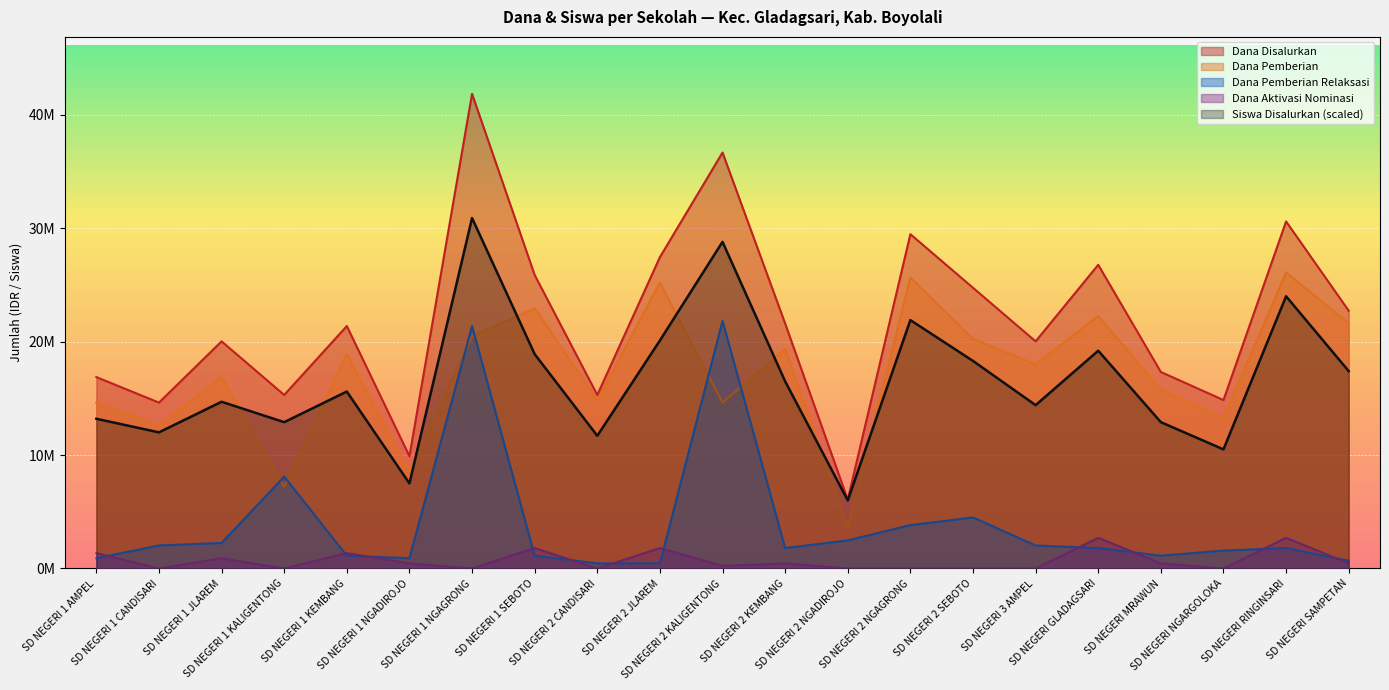

What are all the series names shown in the legend?

Dana Disalurkan, Dana Pemberian, Dana Pemberian Relaksasi, Dana Aktivasi Nominasi, Siswa Disalurkan (scaled)